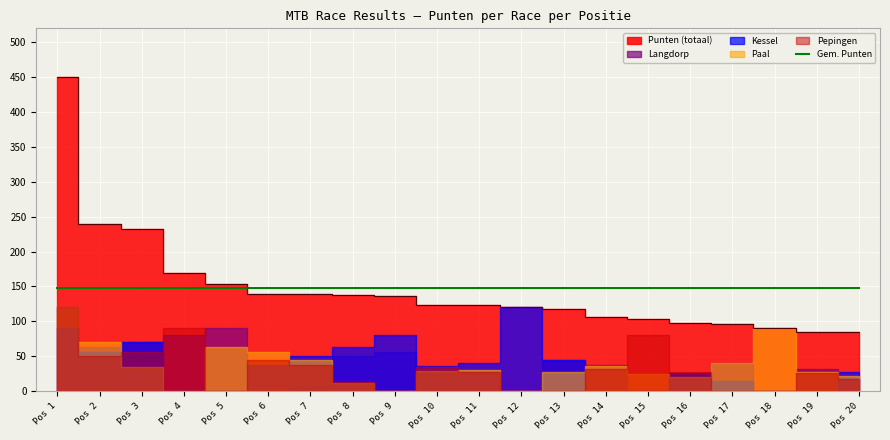

Is it true that Kessel equals 63 at 8?

True